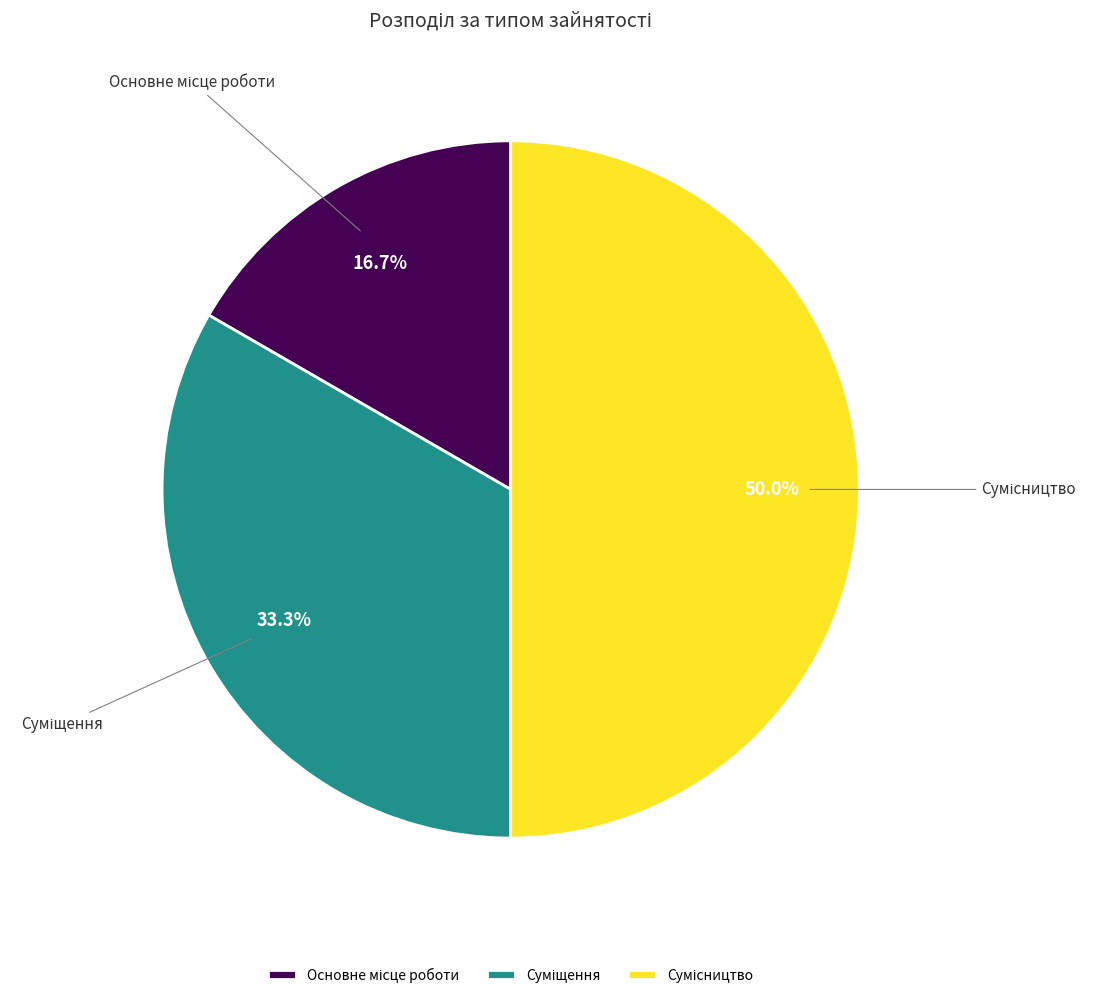

Count the number of slices in the pie.

3